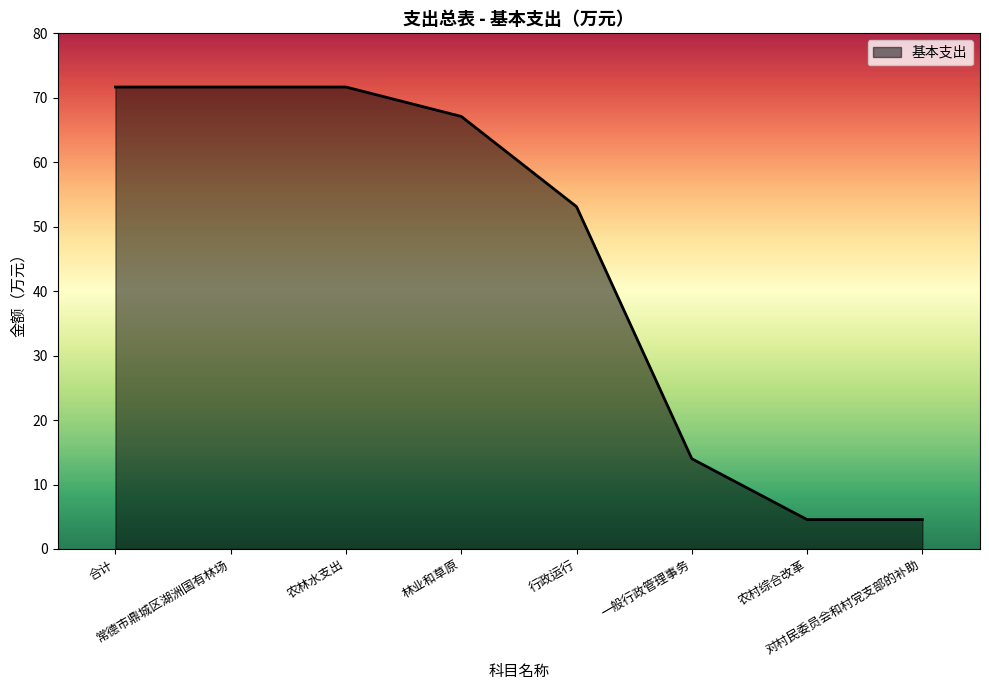

What is the minimum value shown in the chart?

4.6